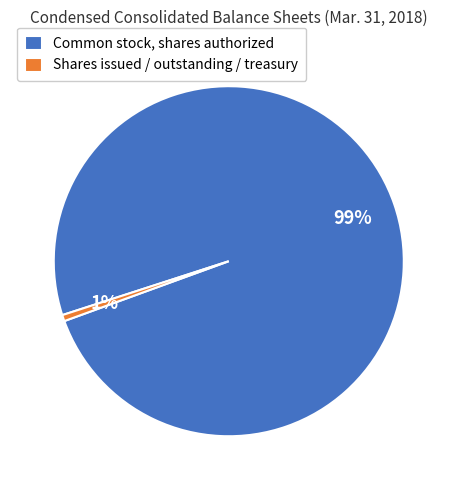

Which has a higher value, Shares issued / outstanding / treasury or Common stock, shares authorized?

Common stock, shares authorized